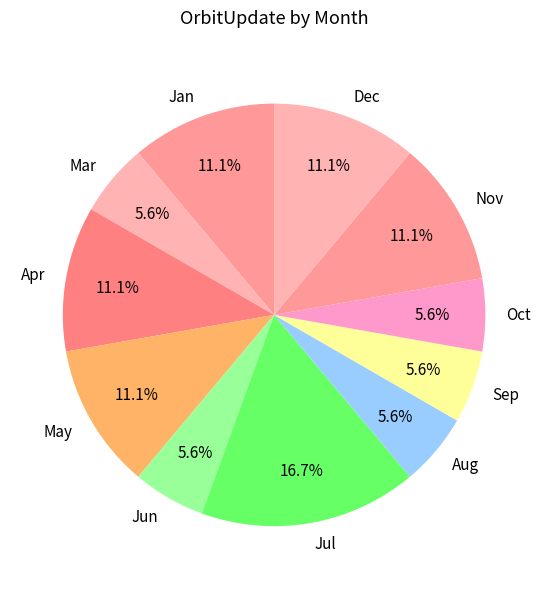

Approximately how many times larger is the value at Jan compared to May?

1.0